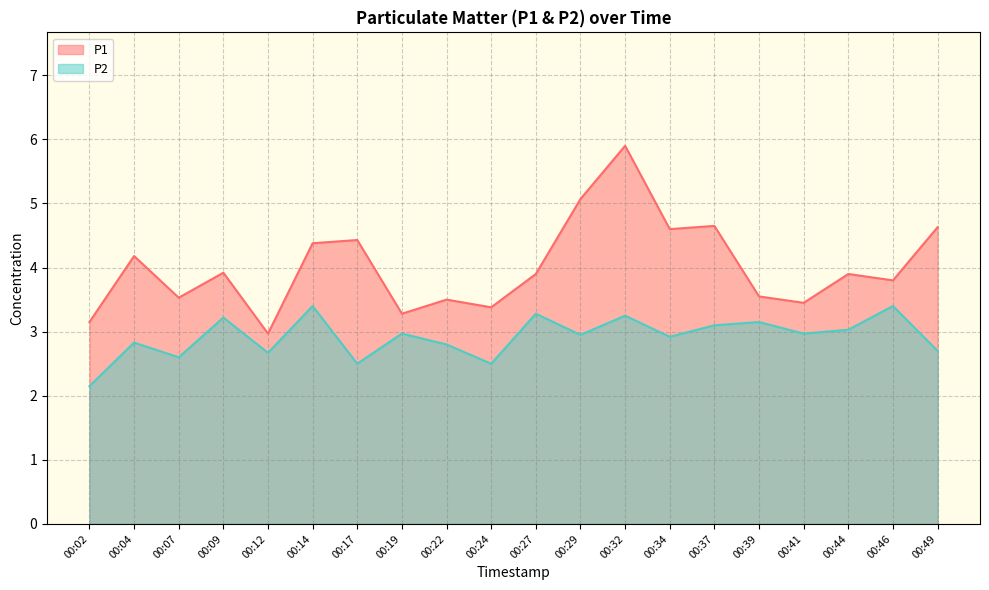

Where is P2 nearest to the value 2?

00:02